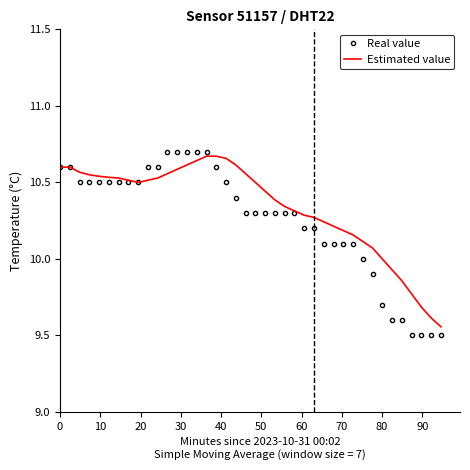

What is the smallest value displayed?

9.5